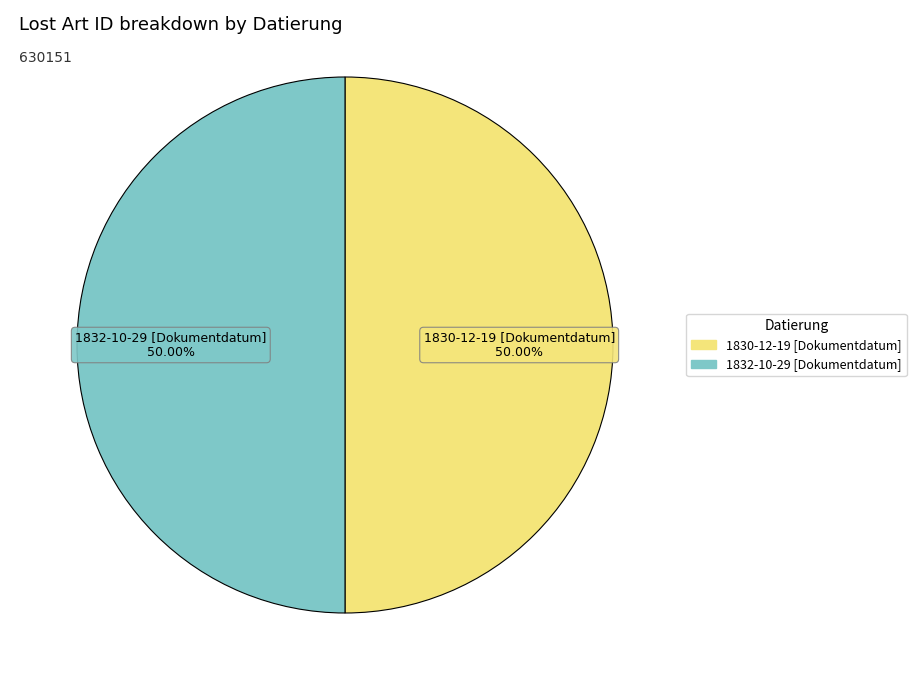

To the nearest percent, what percentage of the pie is 1830-12-19 [Dokumentdatum]?

50%